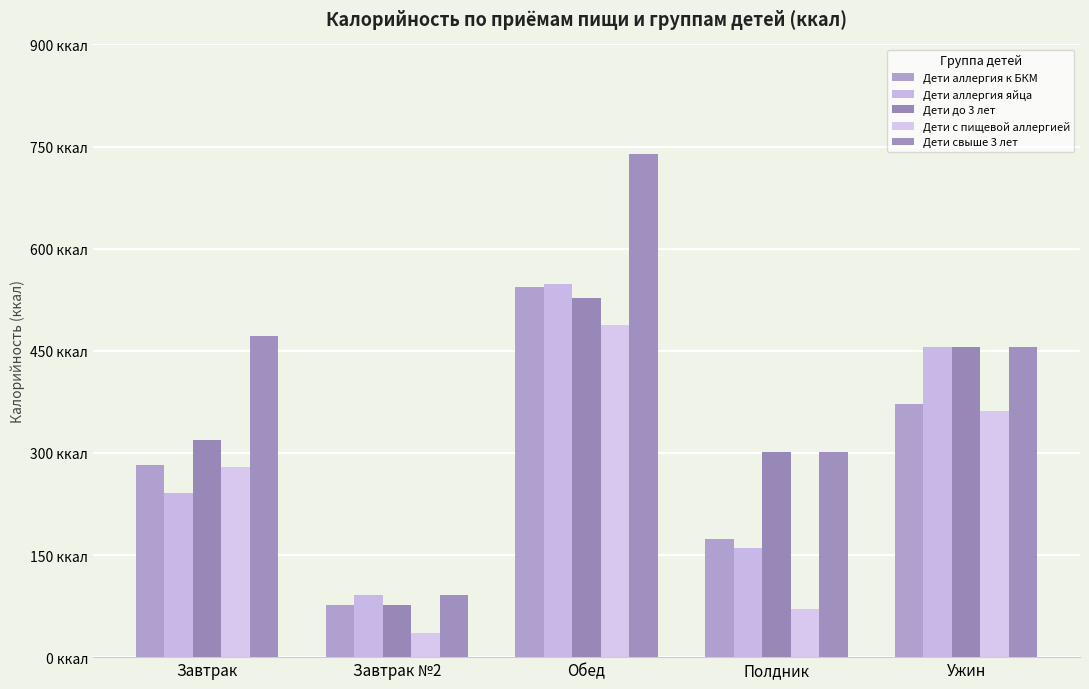

Which series has the largest total across all categories?

Дети свыше 3 лет